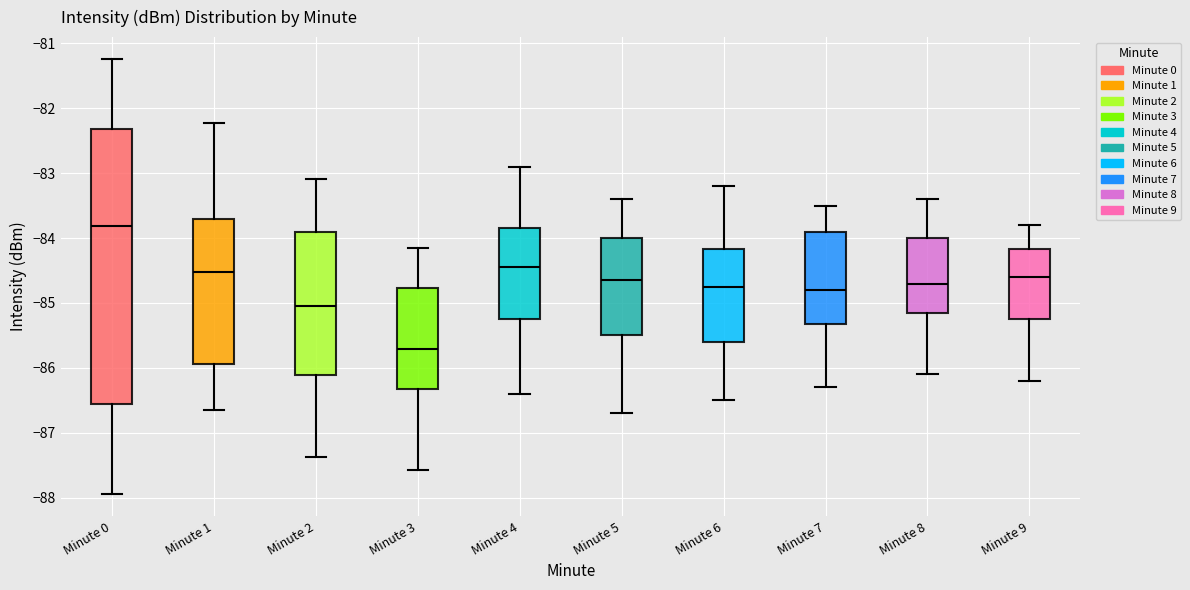

Which box's median line is the highest?

Minute 0